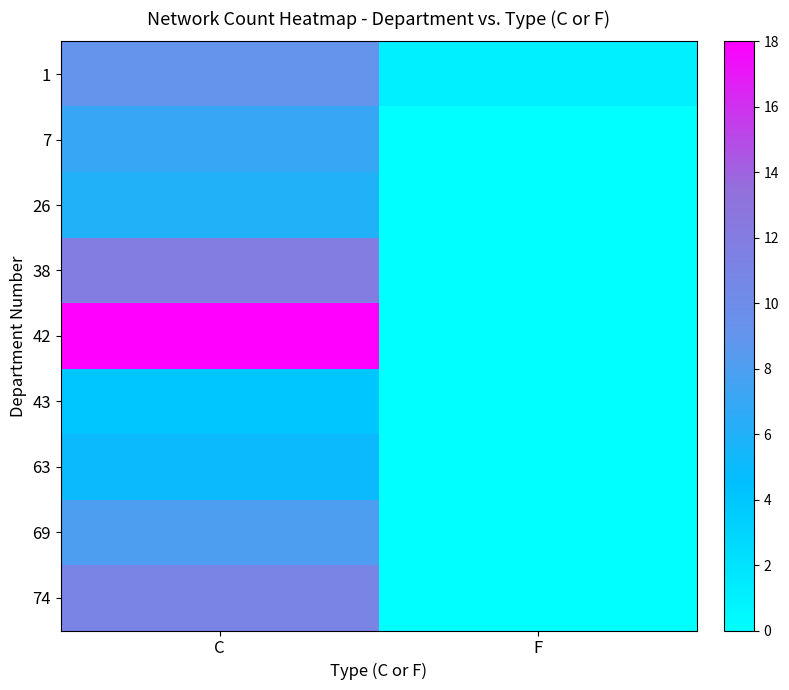

Which series has the widest spread of values?

42